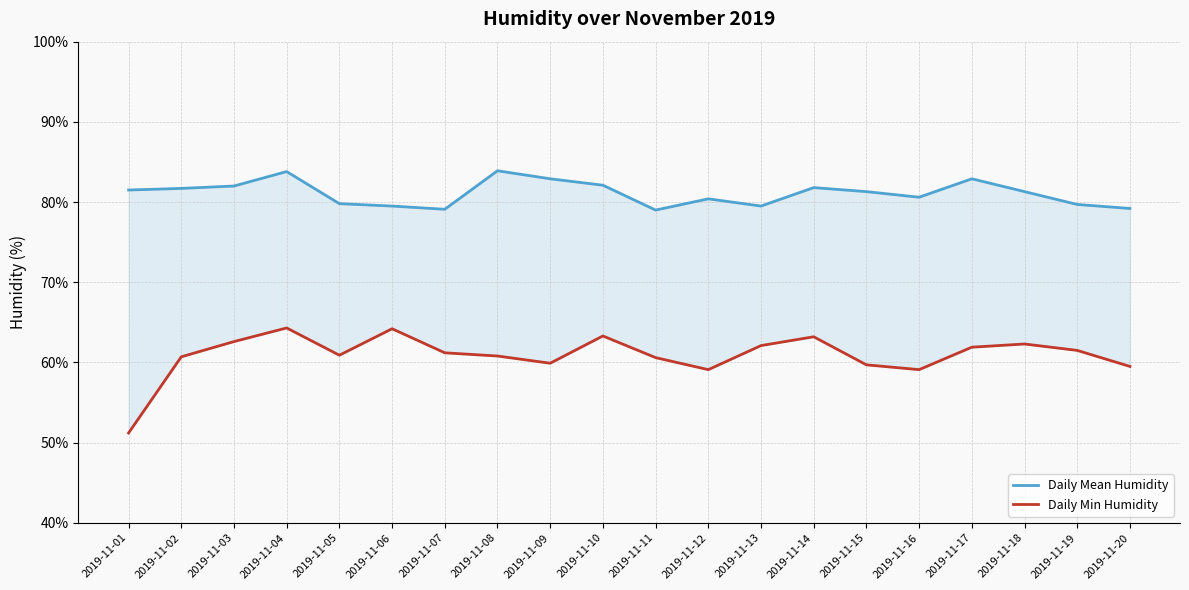

Which label corresponds to the smallest value in the chart?

2019-11-01